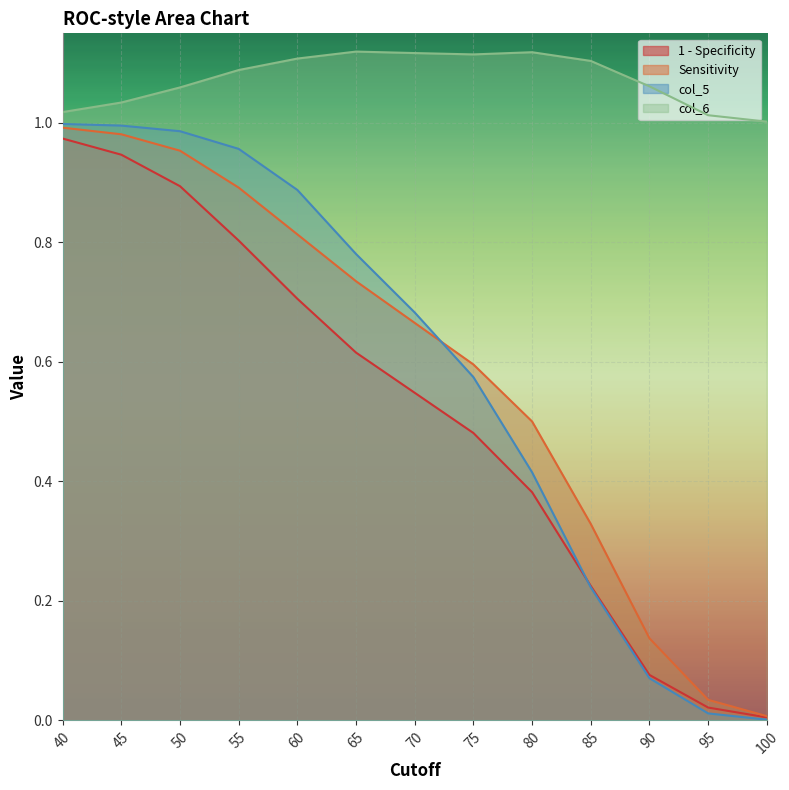

Rank the series by their maximum value, from lowest to highest.

1 - Specificity, Sensitivity, col_5, col_6